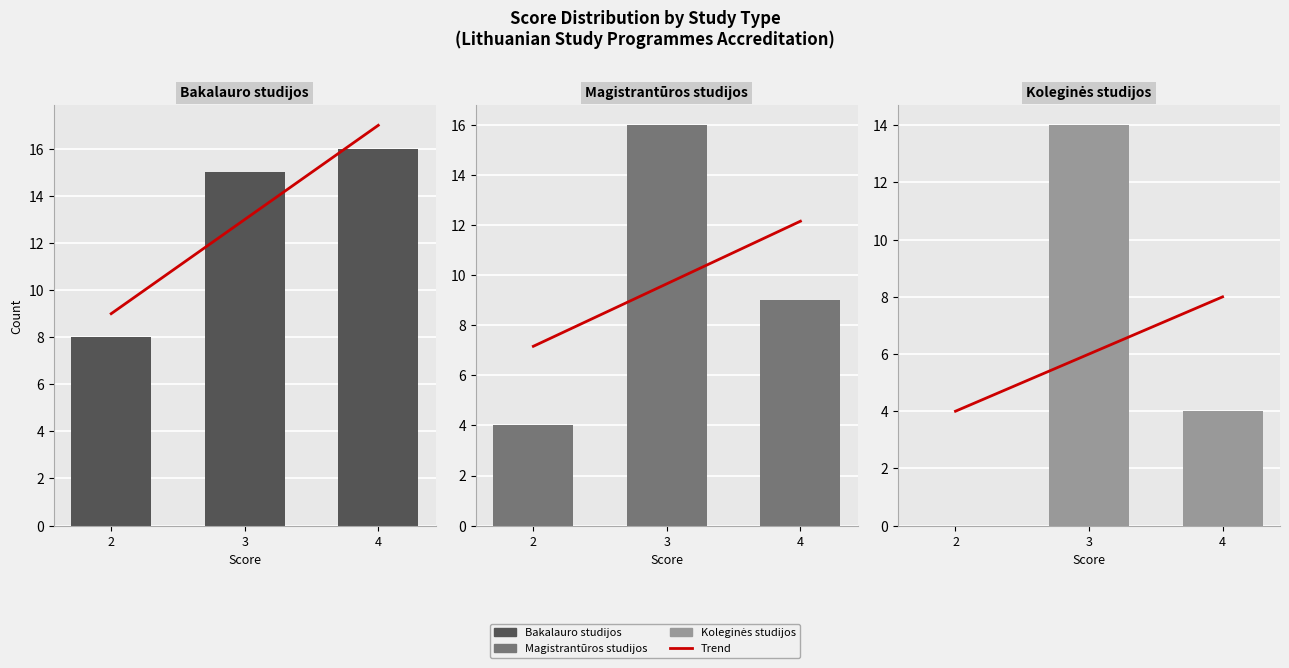

At which label is Koleginės studijos closest to 7?

4